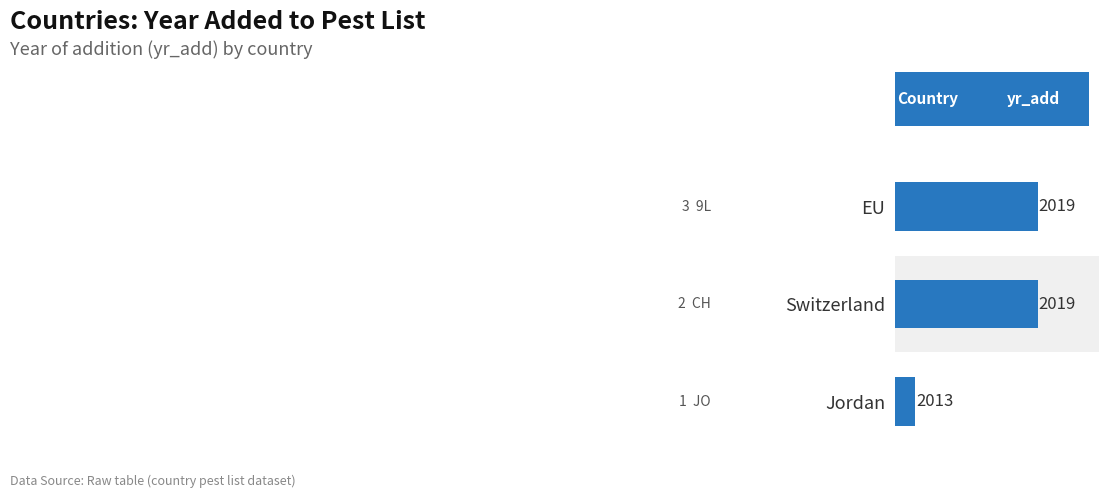

Between EU and Switzerland, which is larger?

EU